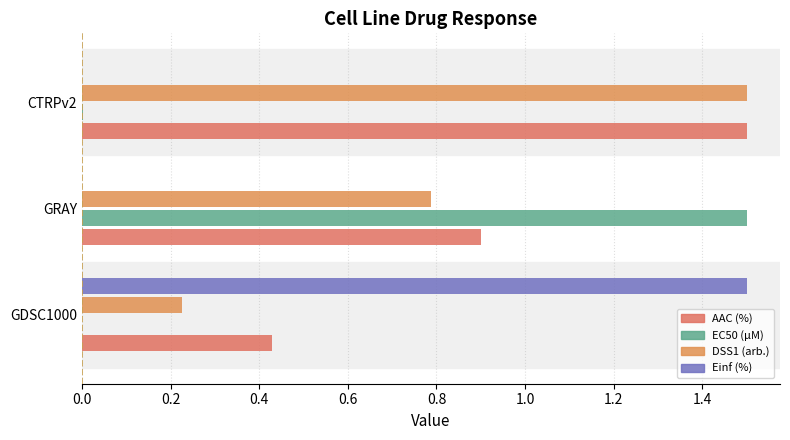

What is the difference between the maximum and second lowest values in the Einf (%) series?

1.5